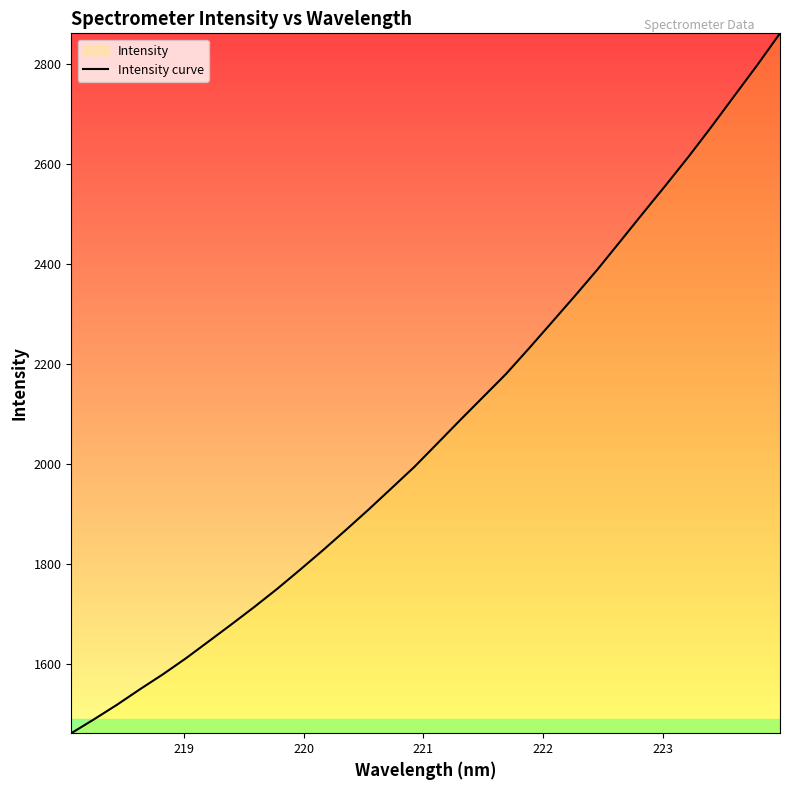

What is the difference between the maximum and minimum values?

1400.7